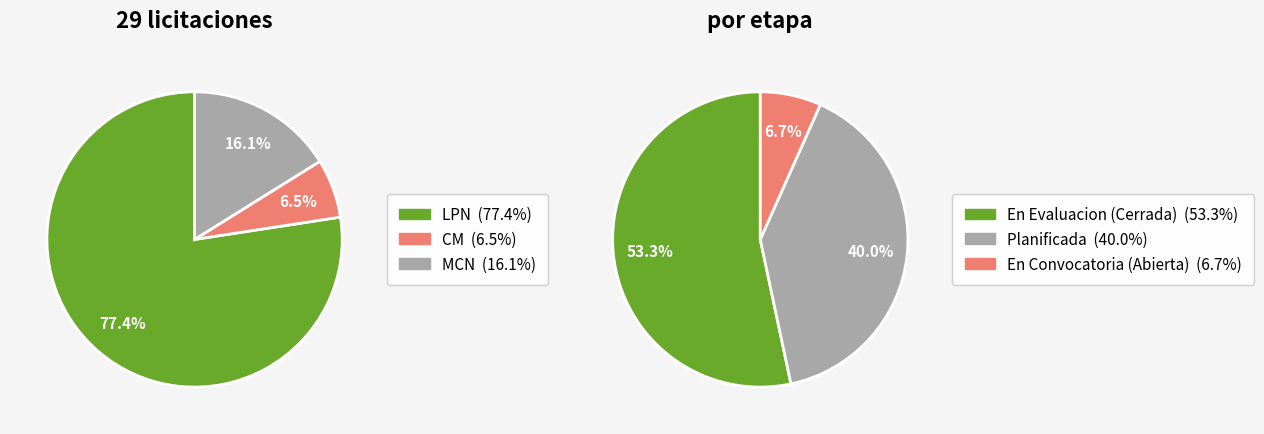

What percentage is NOT represented by CM?

93.5%